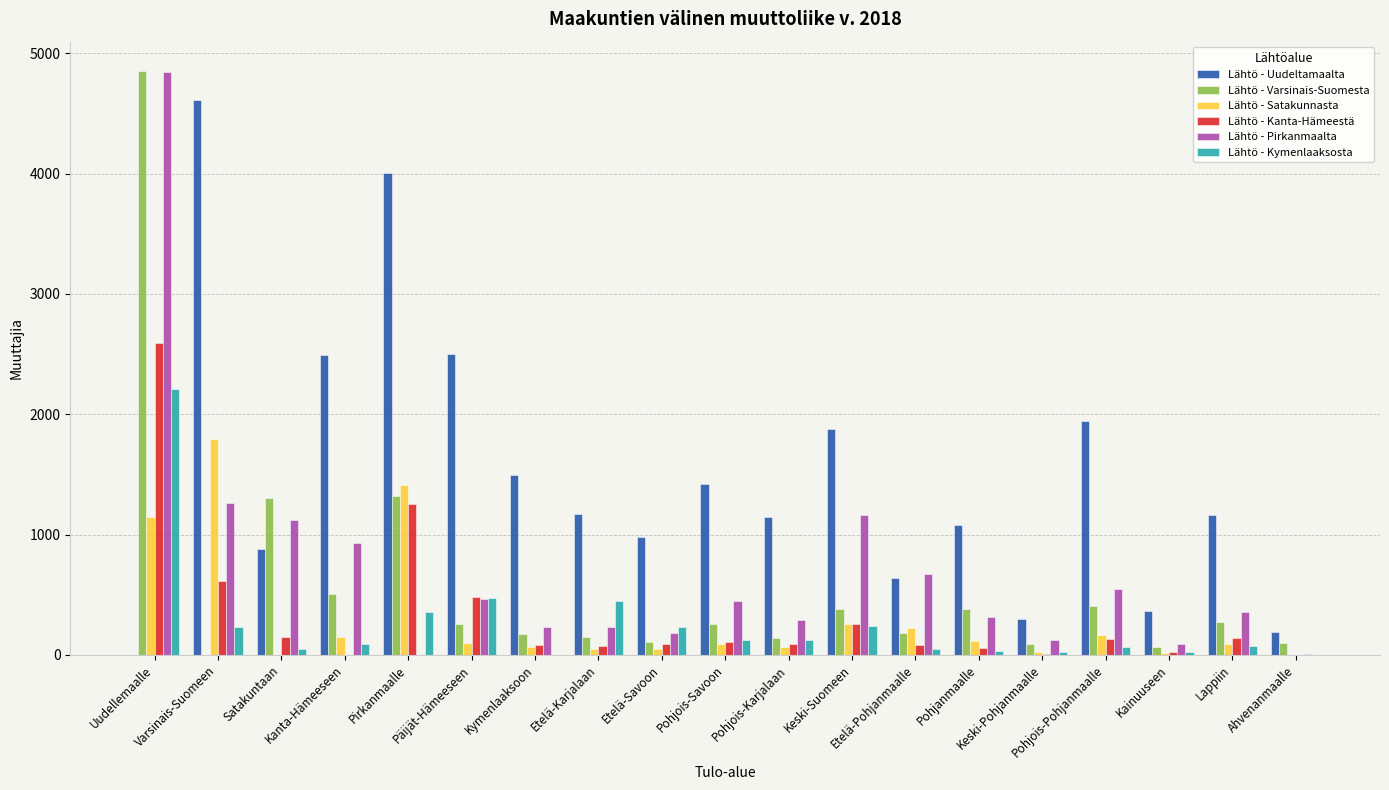

What is the maximum value shown in the chart?

4853